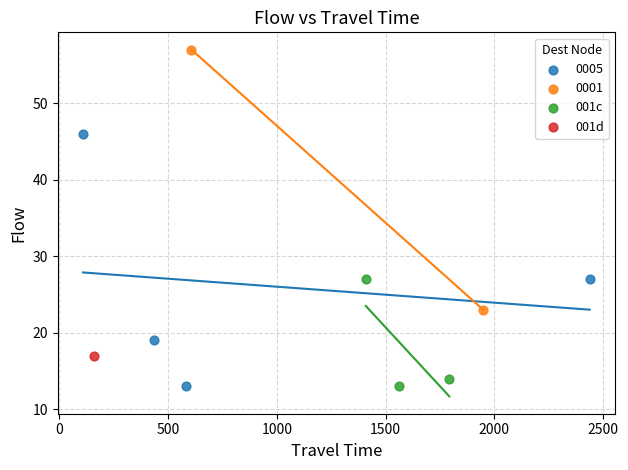

What are all the series names shown in the legend?

0005, 0001, 001c, 001d